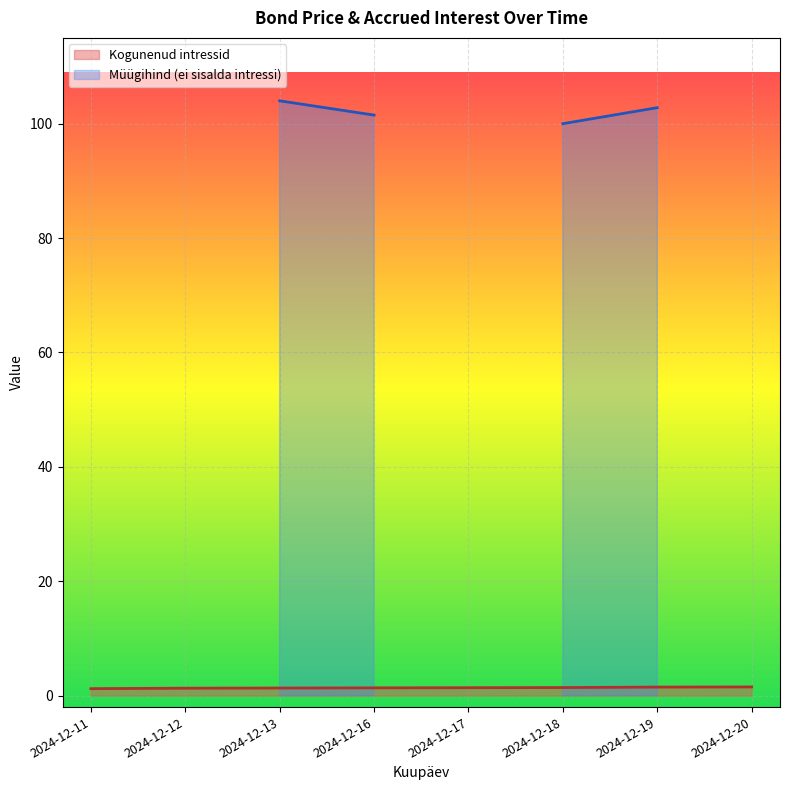

What is the sum of the values at 2024-12-17 and 2024-12-18?

2.8